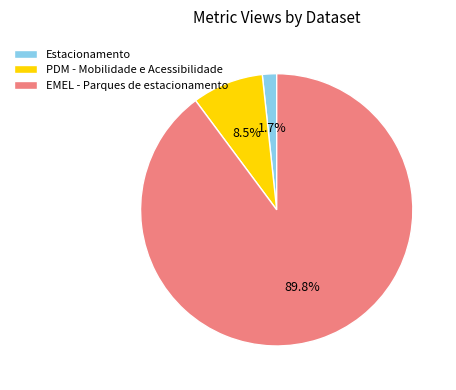

How many slices are in this pie chart?

3